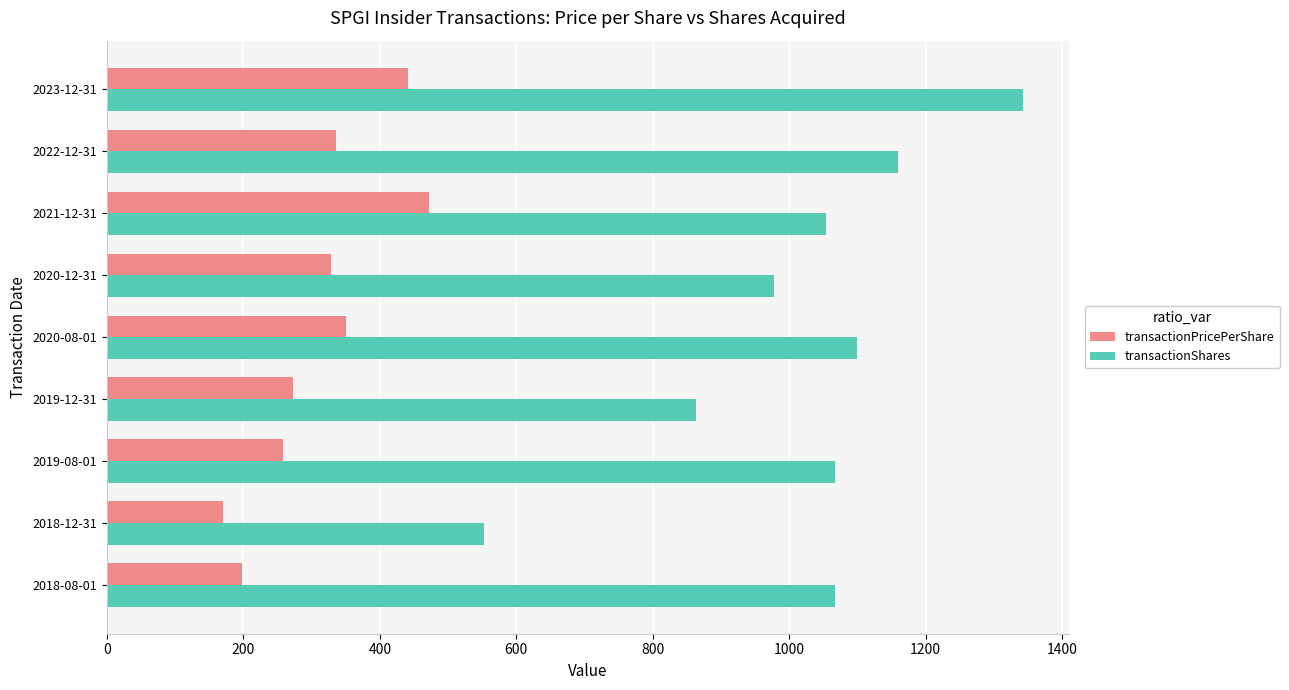

Which series has the largest total across all categories?

transactionShares